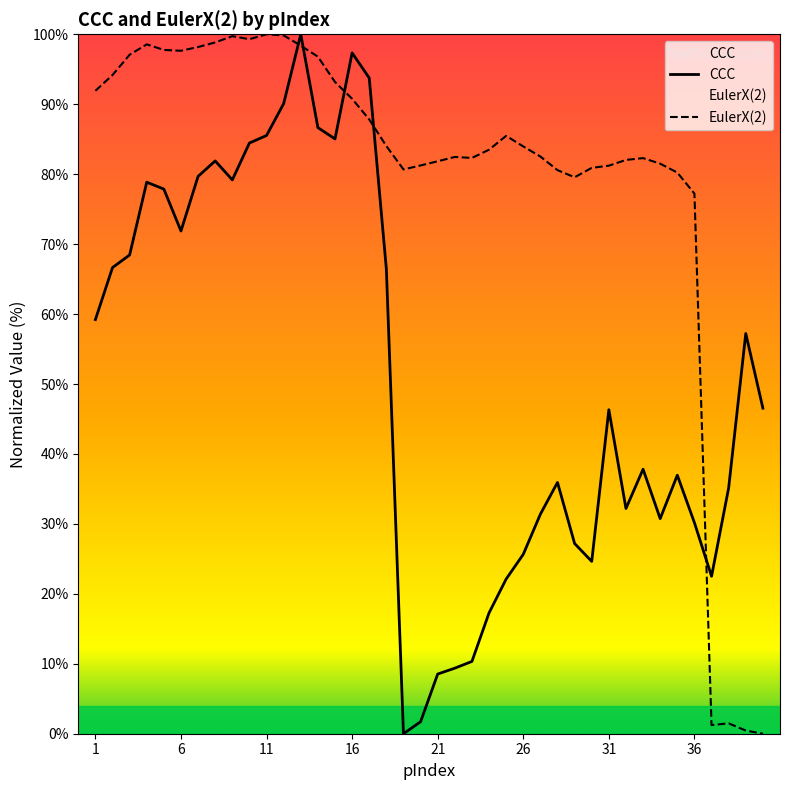

Where is CCC nearest to the value 50?

40